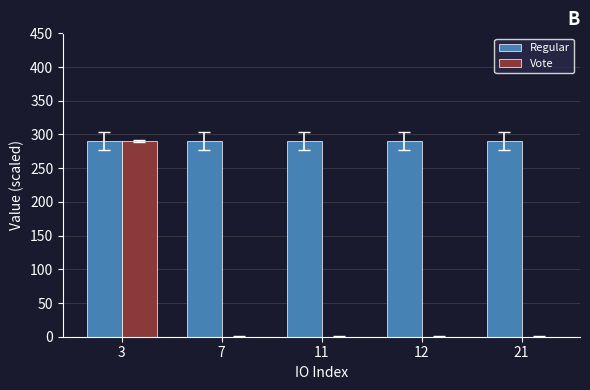

What is the sum of all Regular values?

1450.3